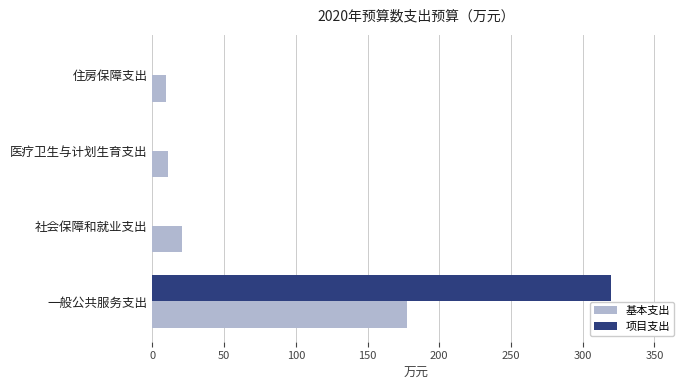

What is the sum of all 基本支出 values?

218.7